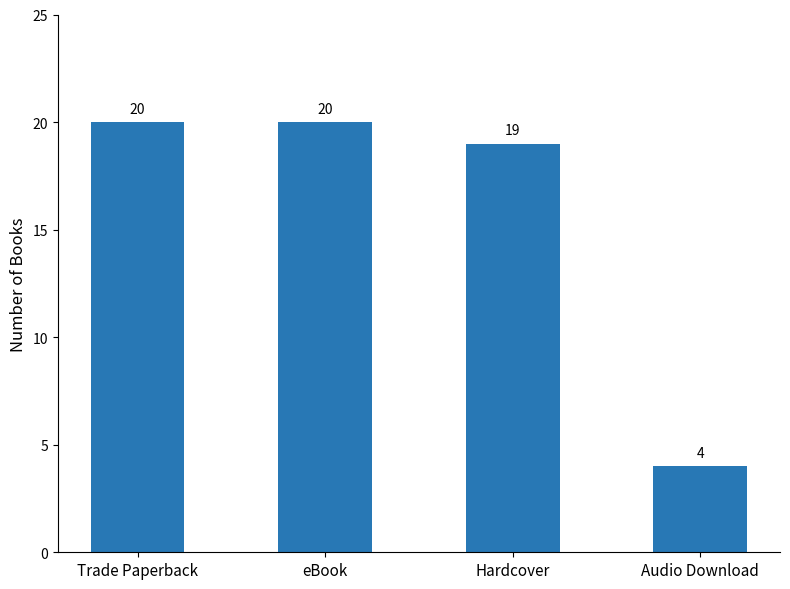

What is the value of the 3rd bar from the left?

19